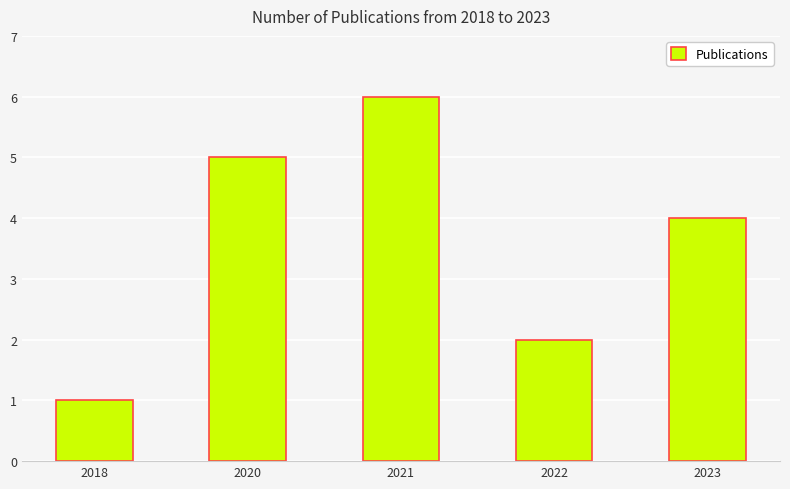

True or false: the data shows 3 at 2020.

False